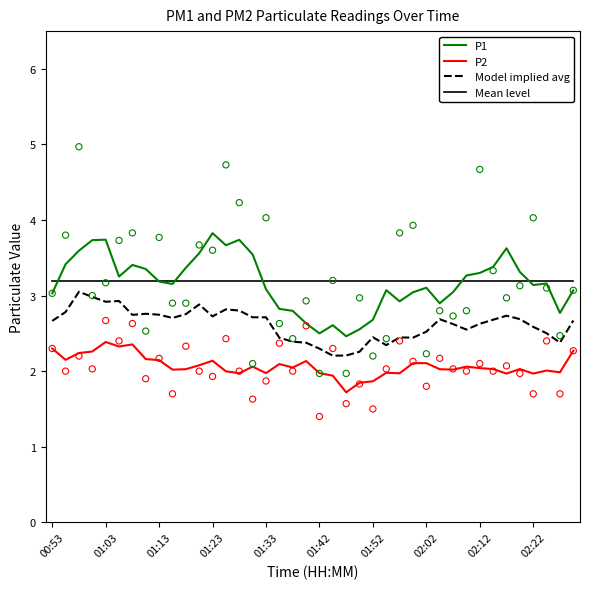

Which series contains the highest Y value?

P1